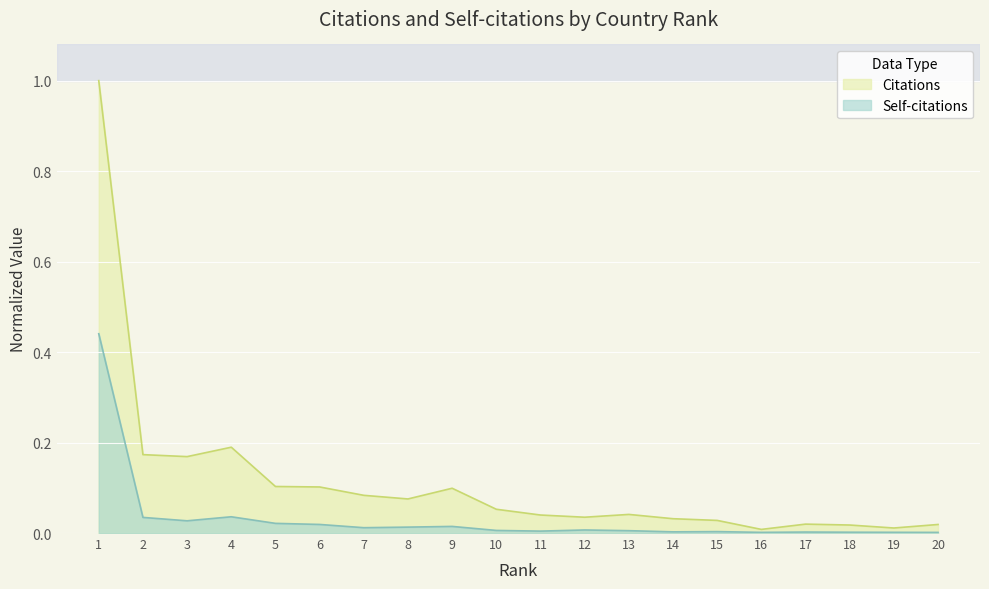

How many interior local peaks does the Self-citations series have?

5